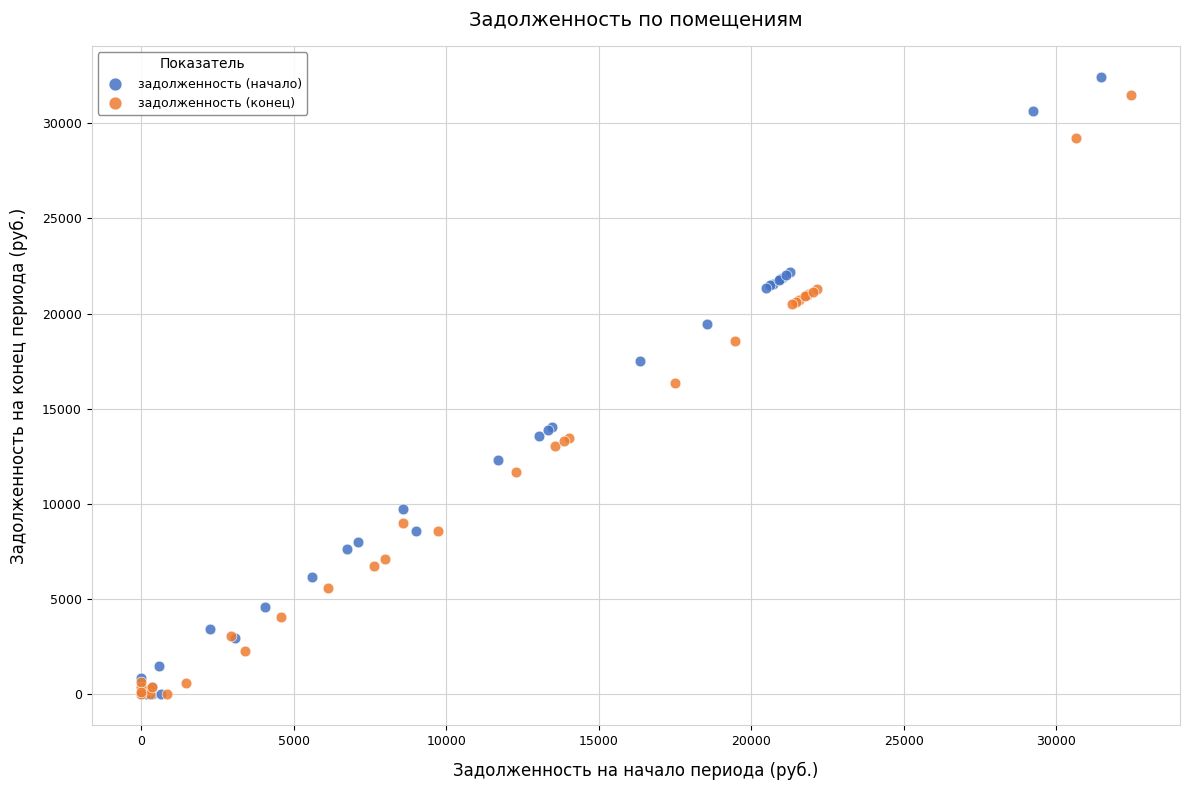

Which series has the widest spread of Y values?

задолженность (начало)